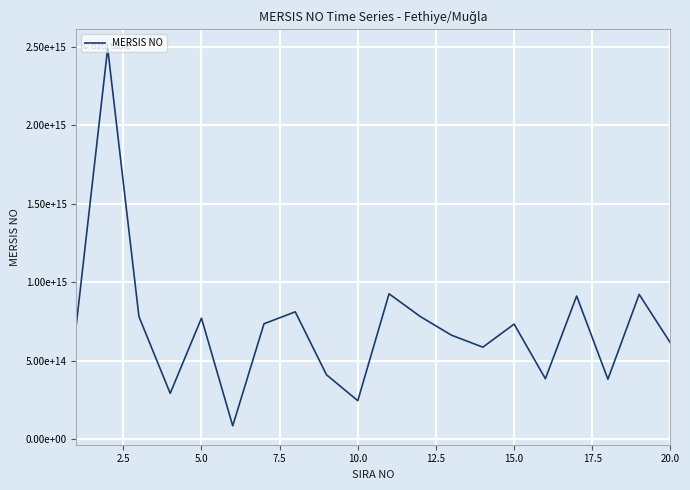

Is this an area chart (filled region under the line)?

No